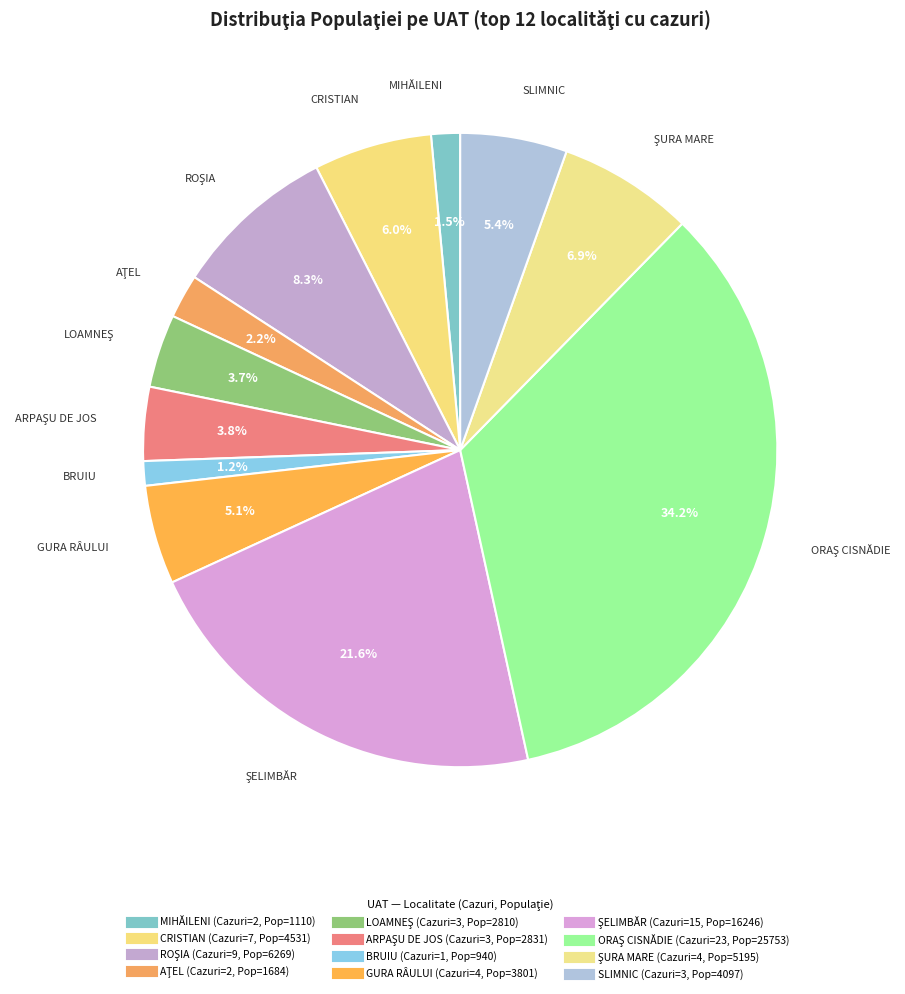

Does LOAMNEŞ account for over 50% of the chart?

No